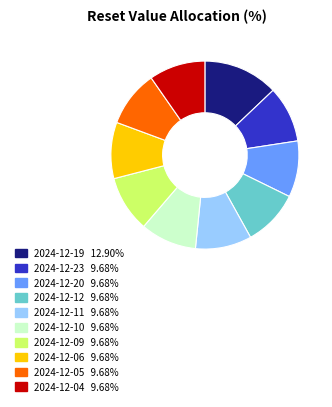

What is the largest slice in the pie chart?

2024-12-19